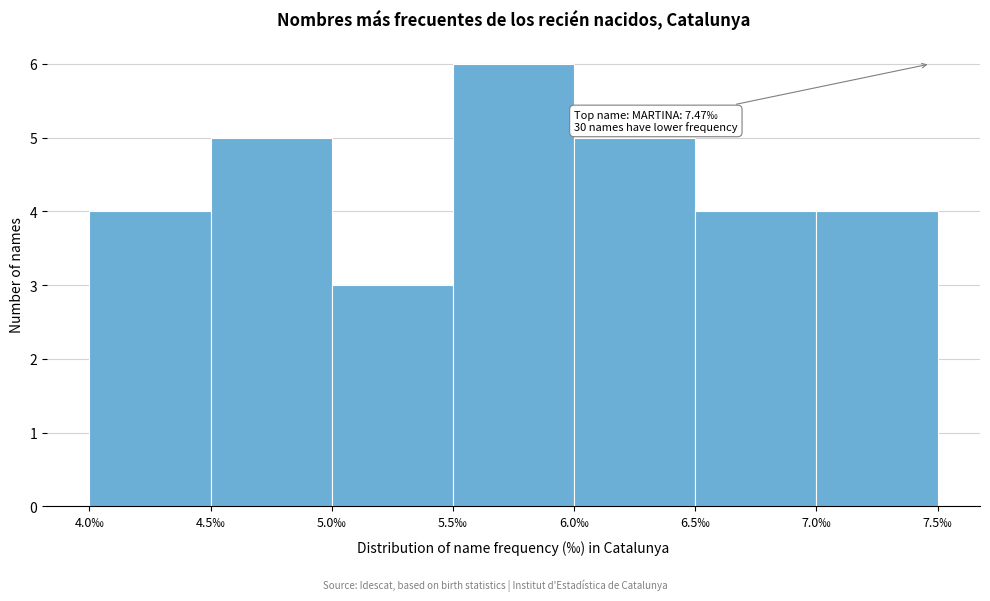

Which range on the x-axis has the tallest bar?

5.5 to 6.0